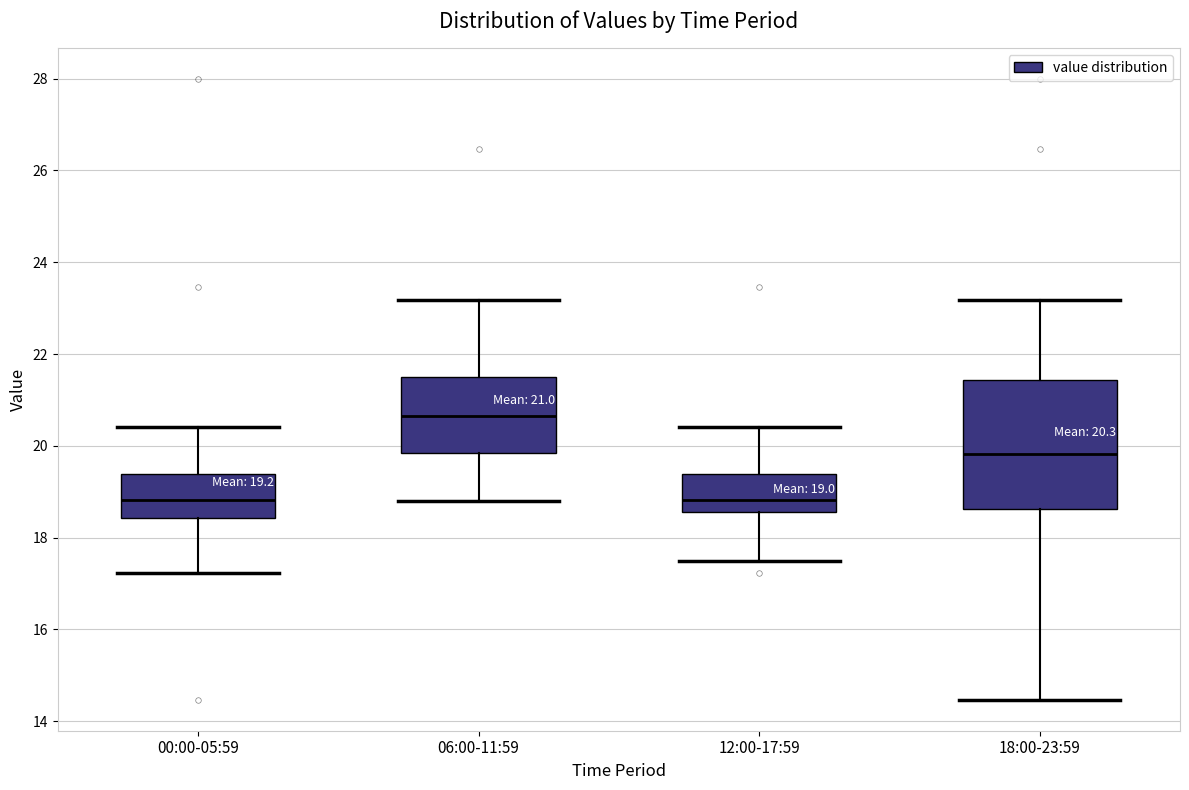

Comparing the boxes themselves (not the whiskers), which one is the tallest?

18:00-23:59